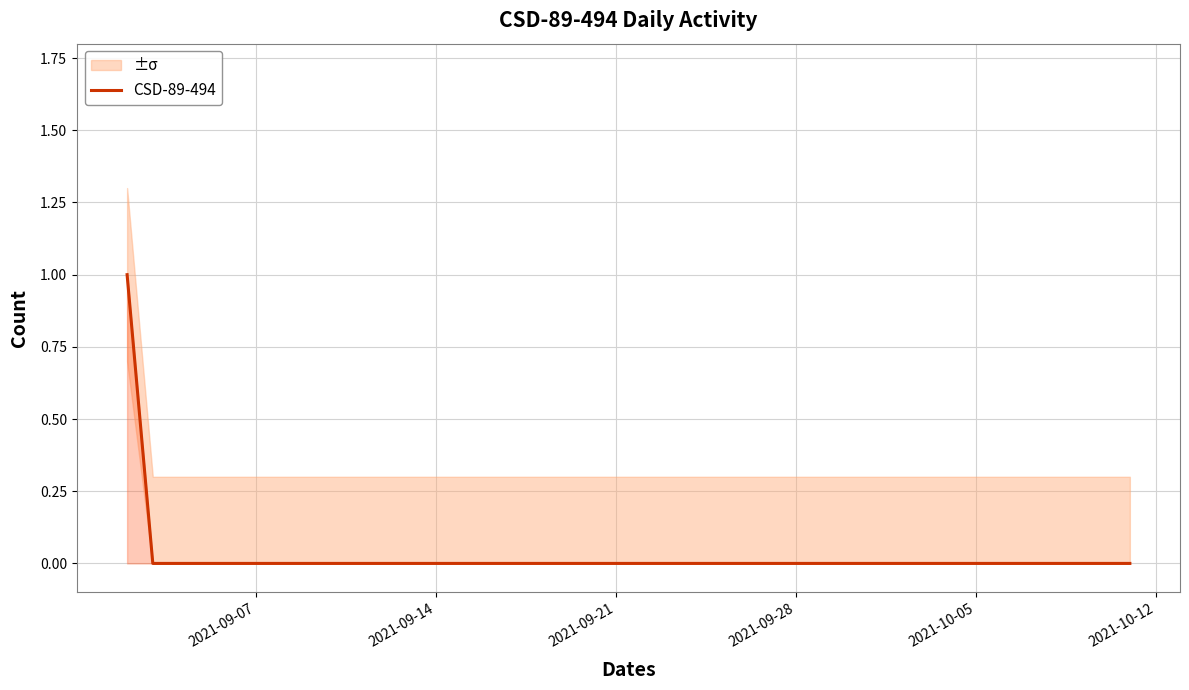

The value of CSD-89-494 at 2021-09-21 is -1. True or false?

False